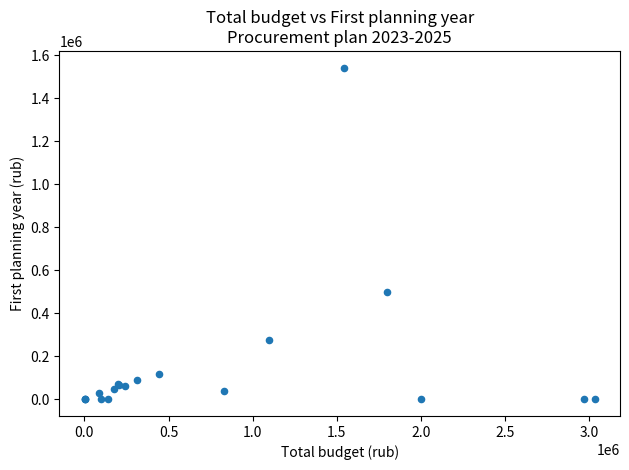

What Y value in the scatter plot is closest to 771016?

500000.0